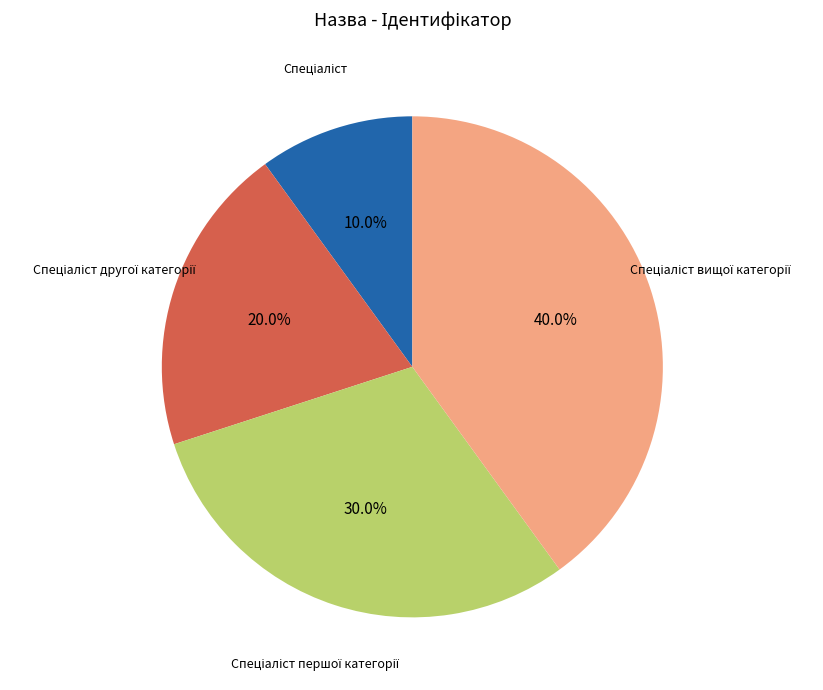

Is there any slice that represents more than half of the pie?

No